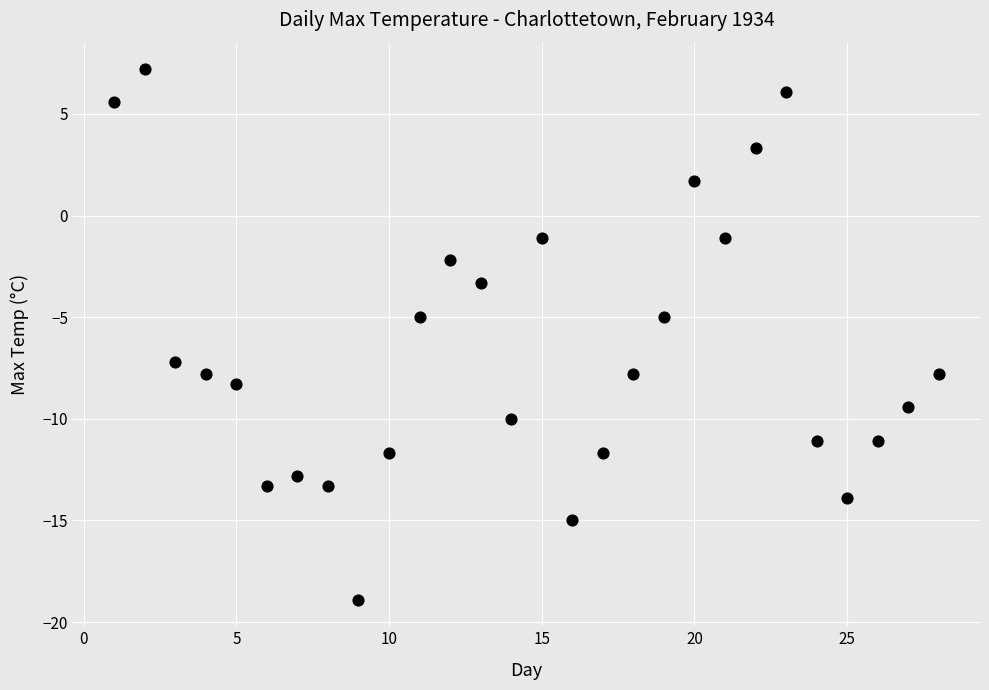

What is the range of X values (max minus min)?

27.0